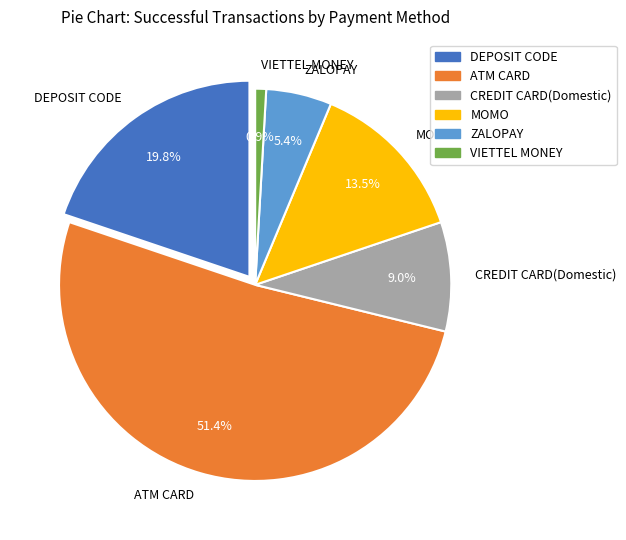

To the nearest percent, what portion does ATM CARD represent?

51%